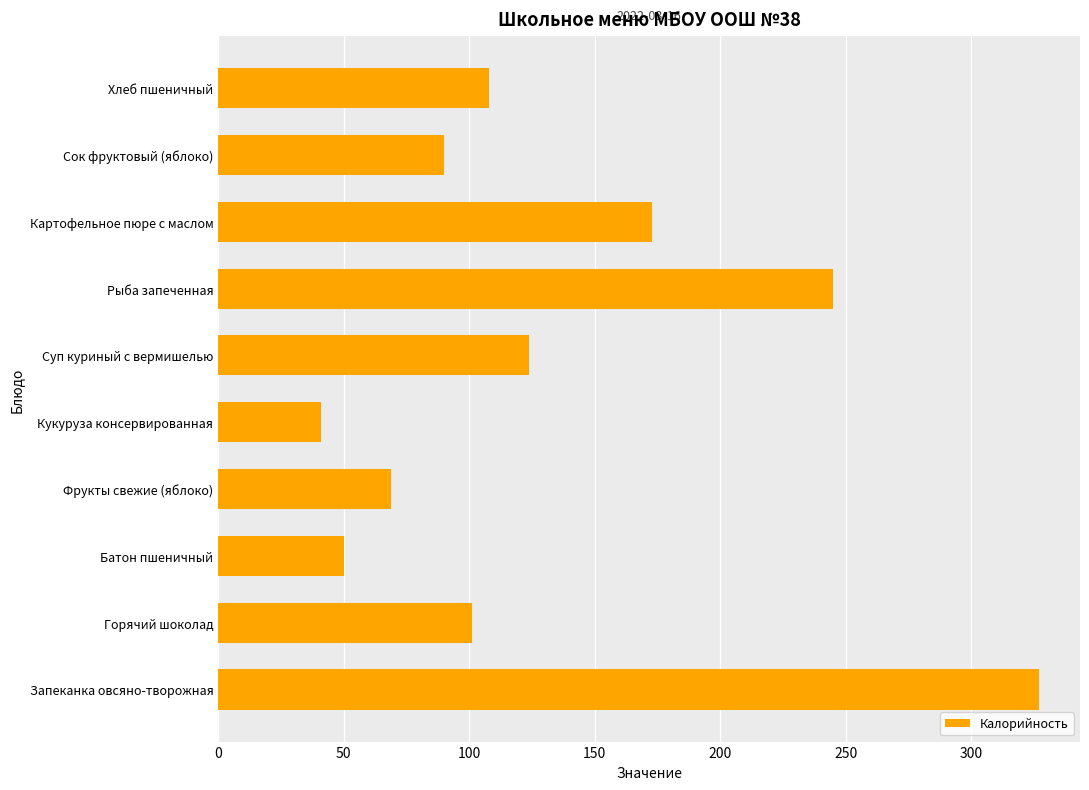

Count the number of data series in this chart.

1